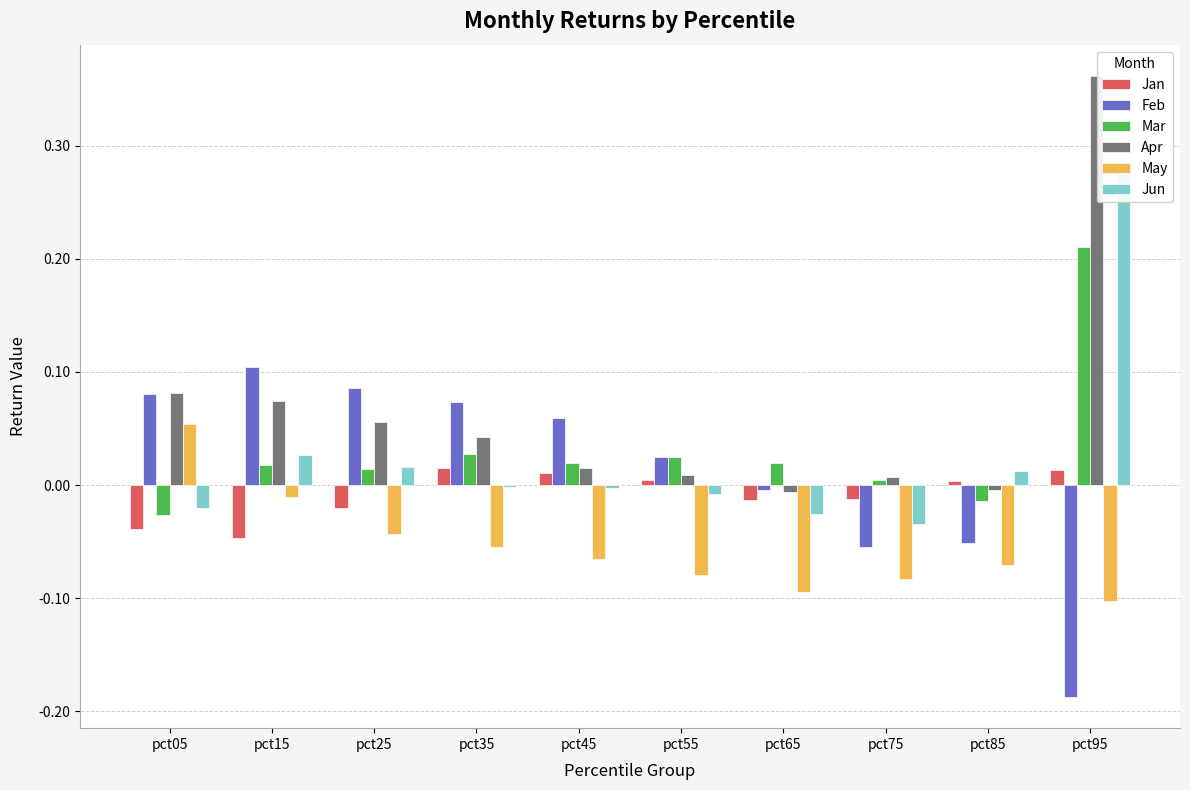

What is the smallest value displayed?

-0.2